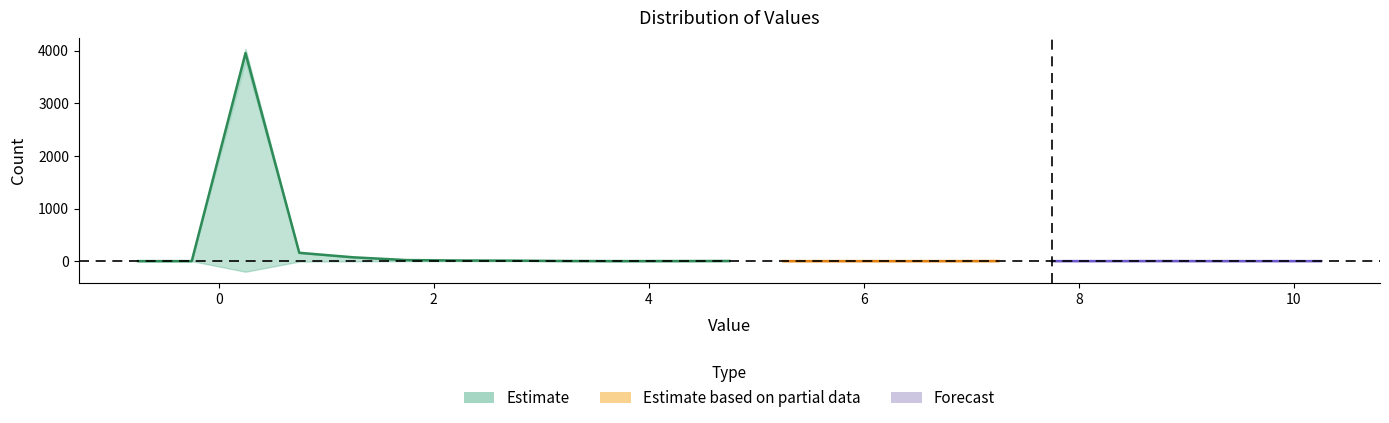

How many positive values are there?

11